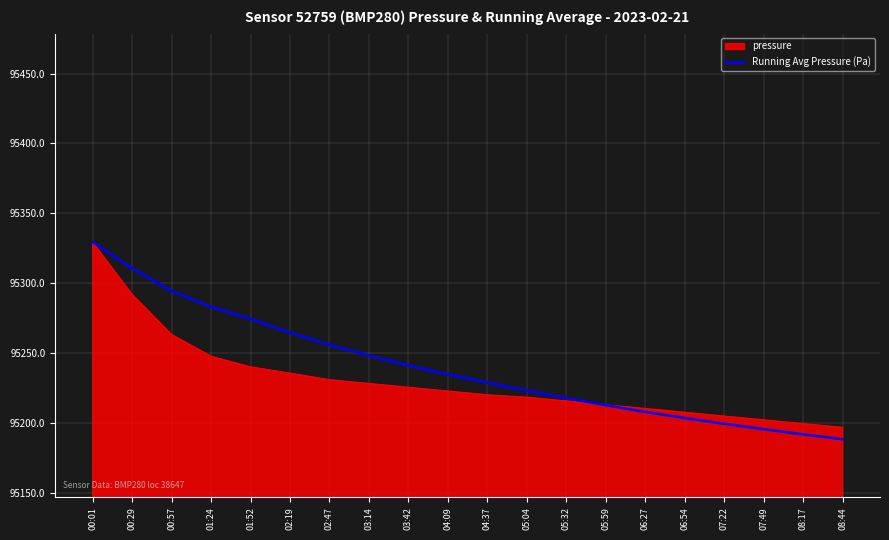

How many distinct data groups are displayed?

2